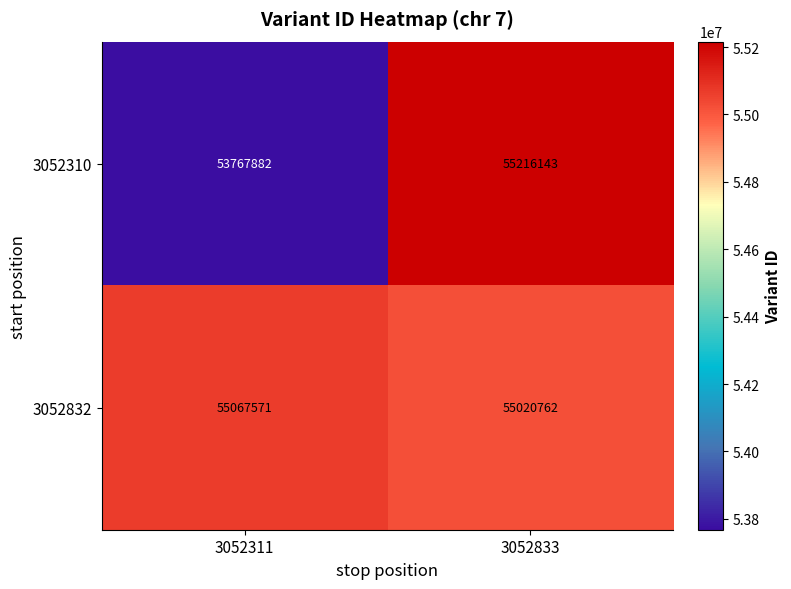

What is the difference between the 3052832 values at 3052833 and 3052311?

46809